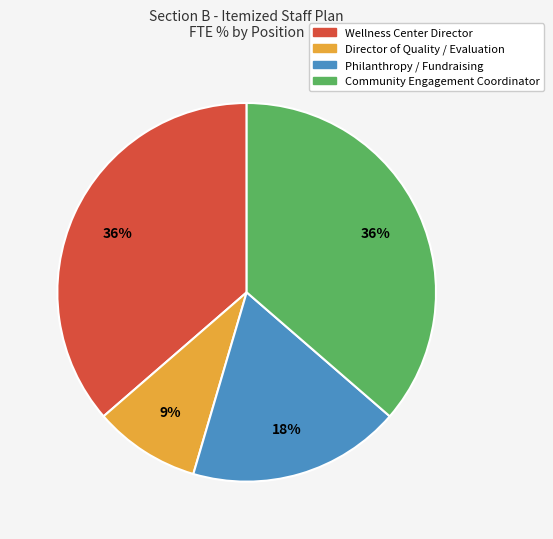

How many segments does this pie chart have?

4